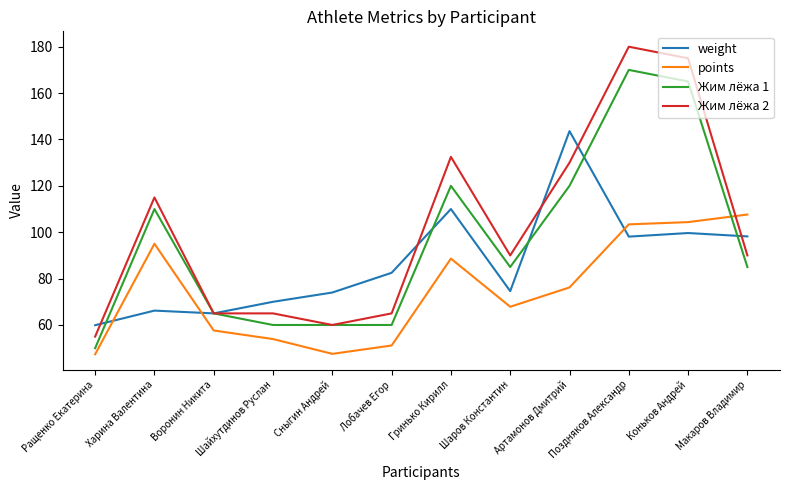

True or false: weight and points intersect in this chart.

True